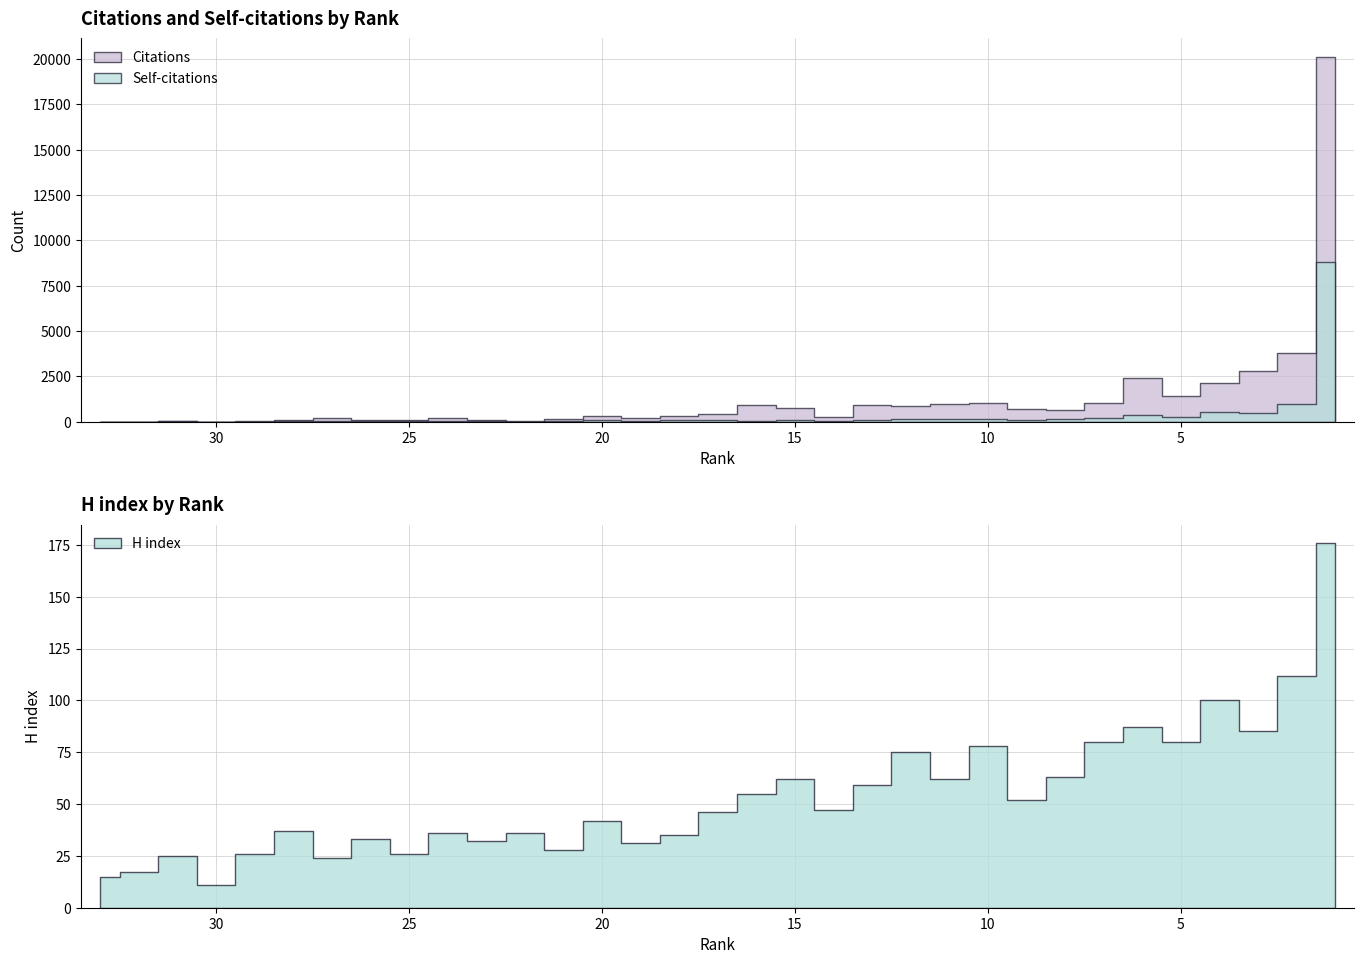

How many interior local valleys does the Self-citations series have?

9